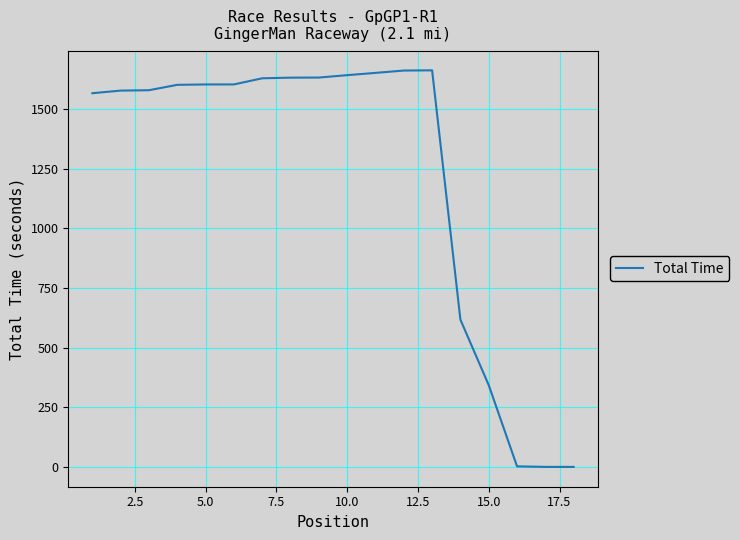

What is the maximum value shown in the chart?

1662.4